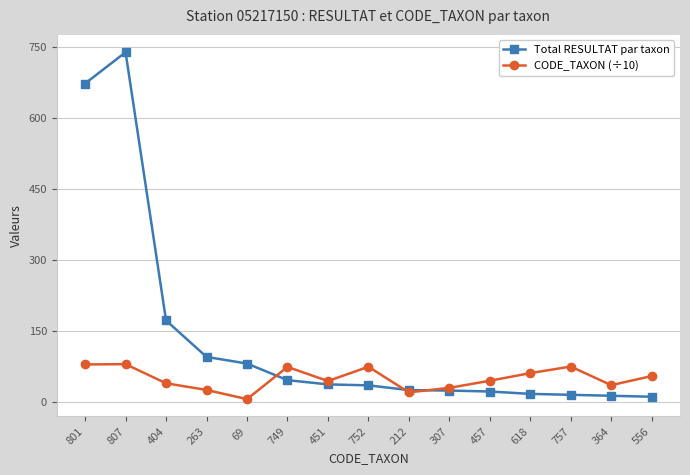

Which label corresponds to the largest value in the chart?

807